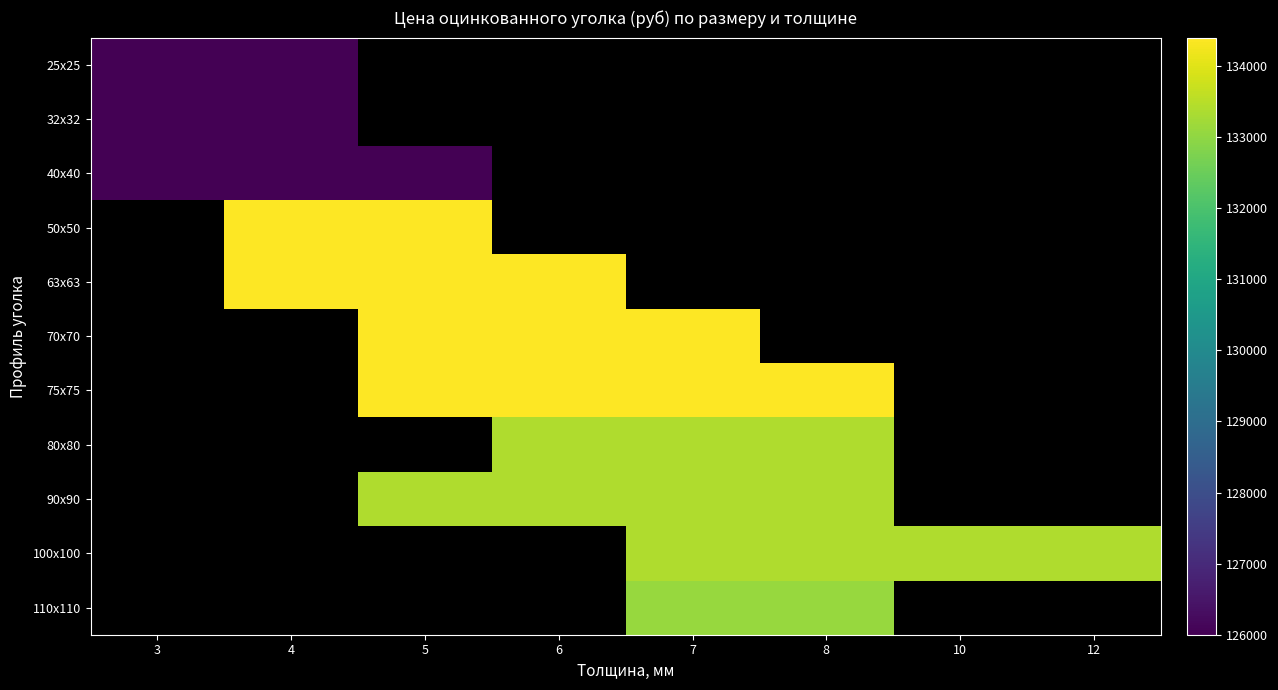

Which label corresponds to the smallest value in the chart?

3